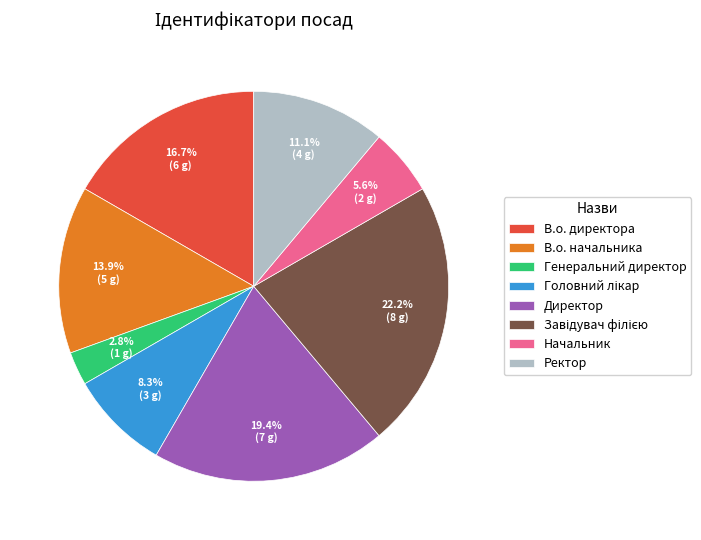

How many slices are in this pie chart?

8